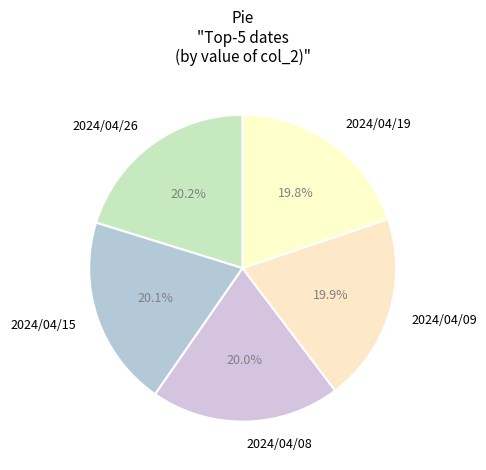

What percentage is the 2024/04/15 slice, to the nearest percent?

20%